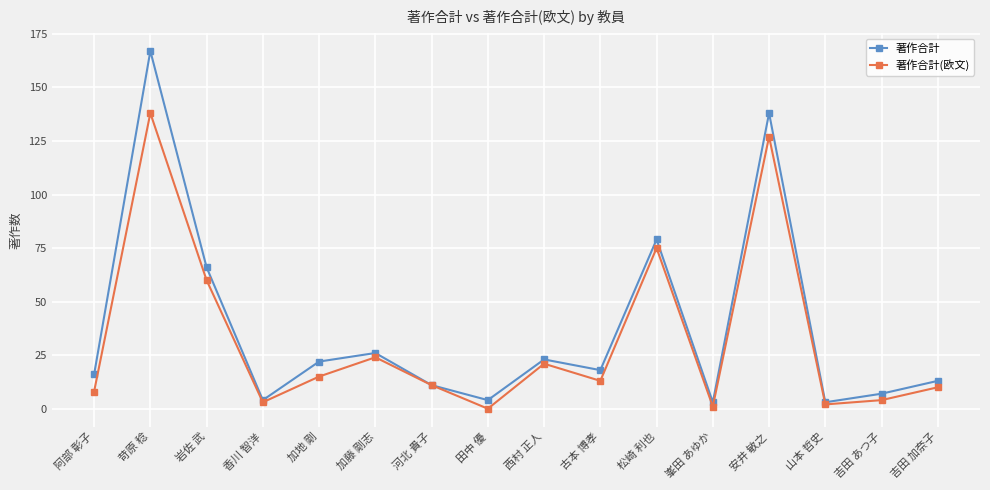

Does the chart display data point markers on the line(s)?

Yes